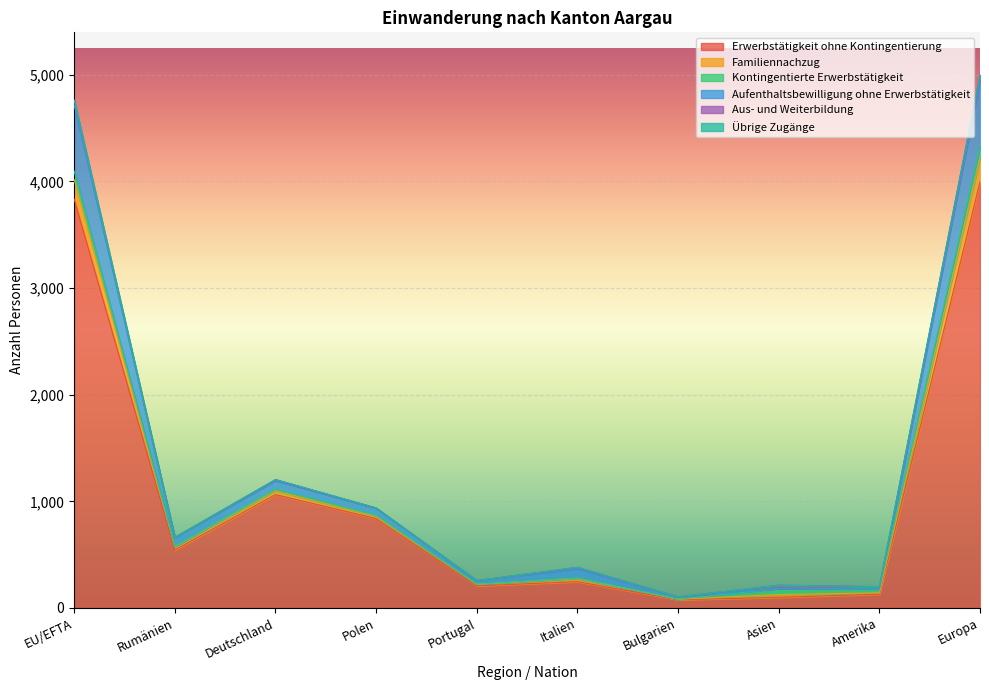

What is the maximum value for Erwerbstätigkeit ohne Kontingentierung?

3997